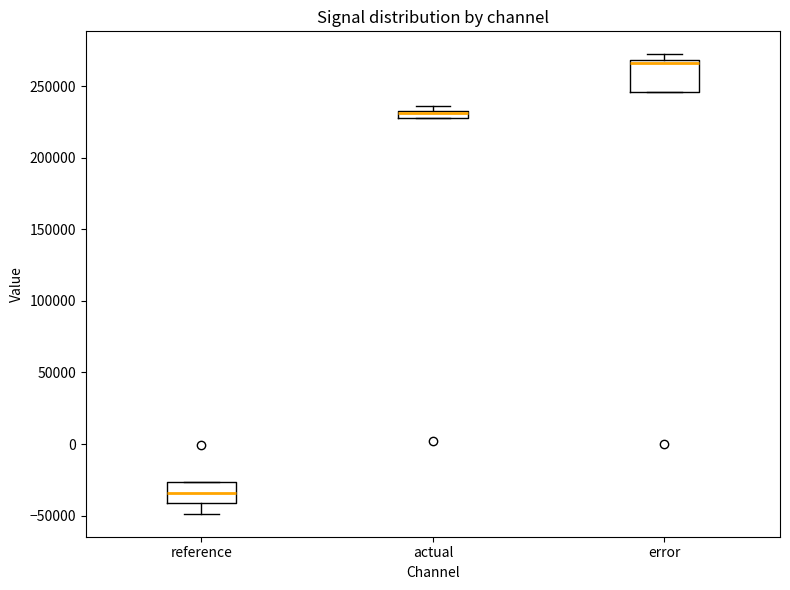

Comparing the boxes themselves (not the whiskers), which one is the tallest?

error